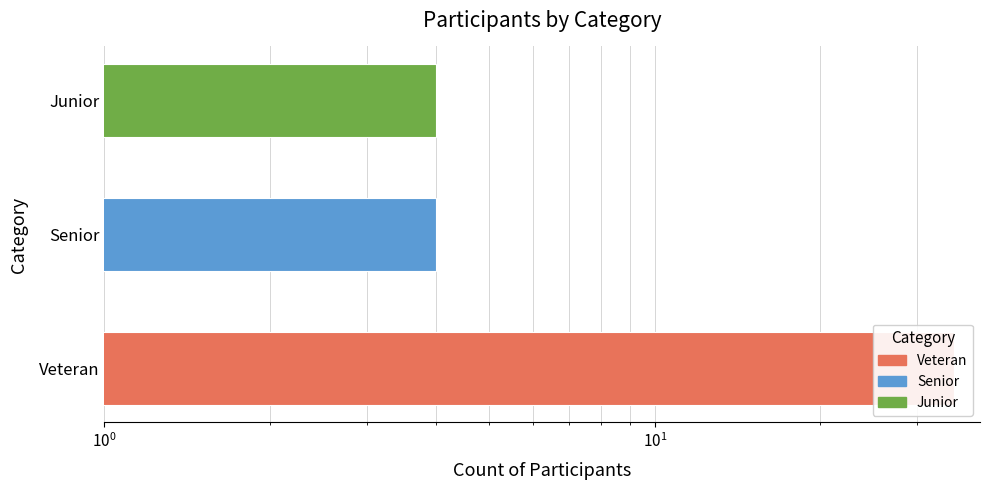

At which category does the chart reach its minimum across all series?

Senior